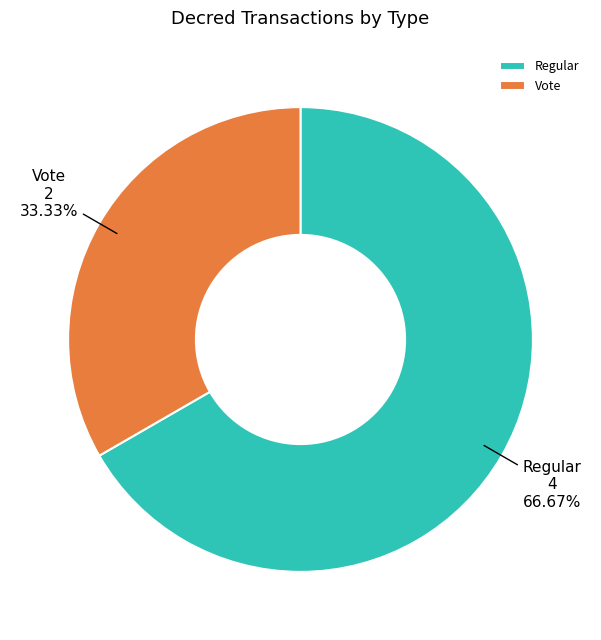

True or false: Vote accounts for 44% of the total.

False